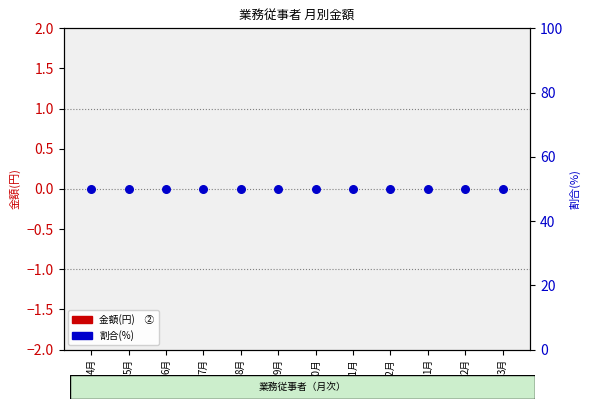

What are all the series names shown in the legend?

金額(円)　②, 割合(%)